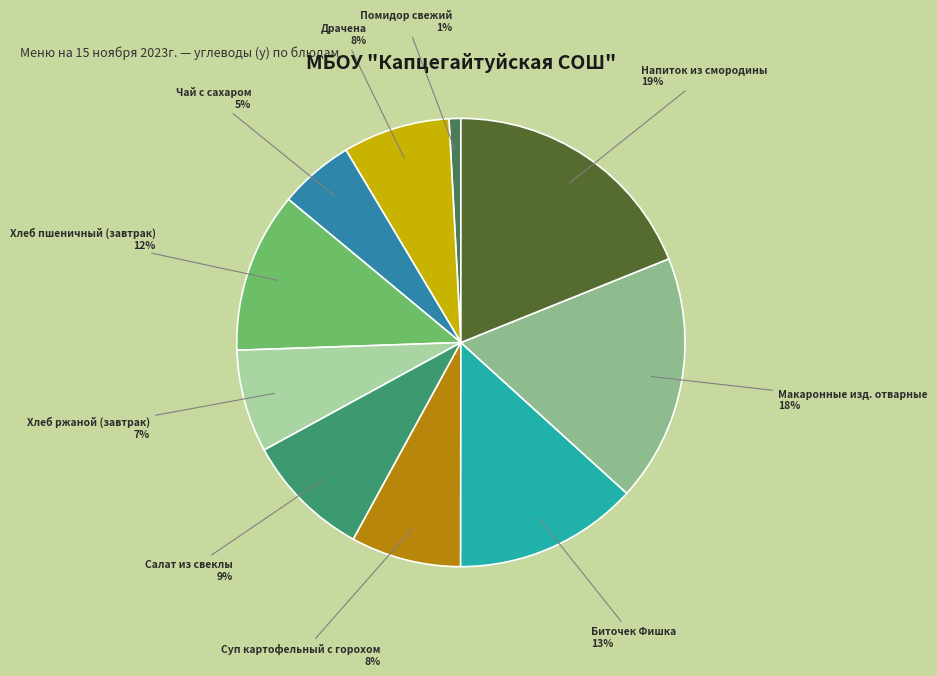

What is the smallest slice in the pie chart?

Помидор свежий